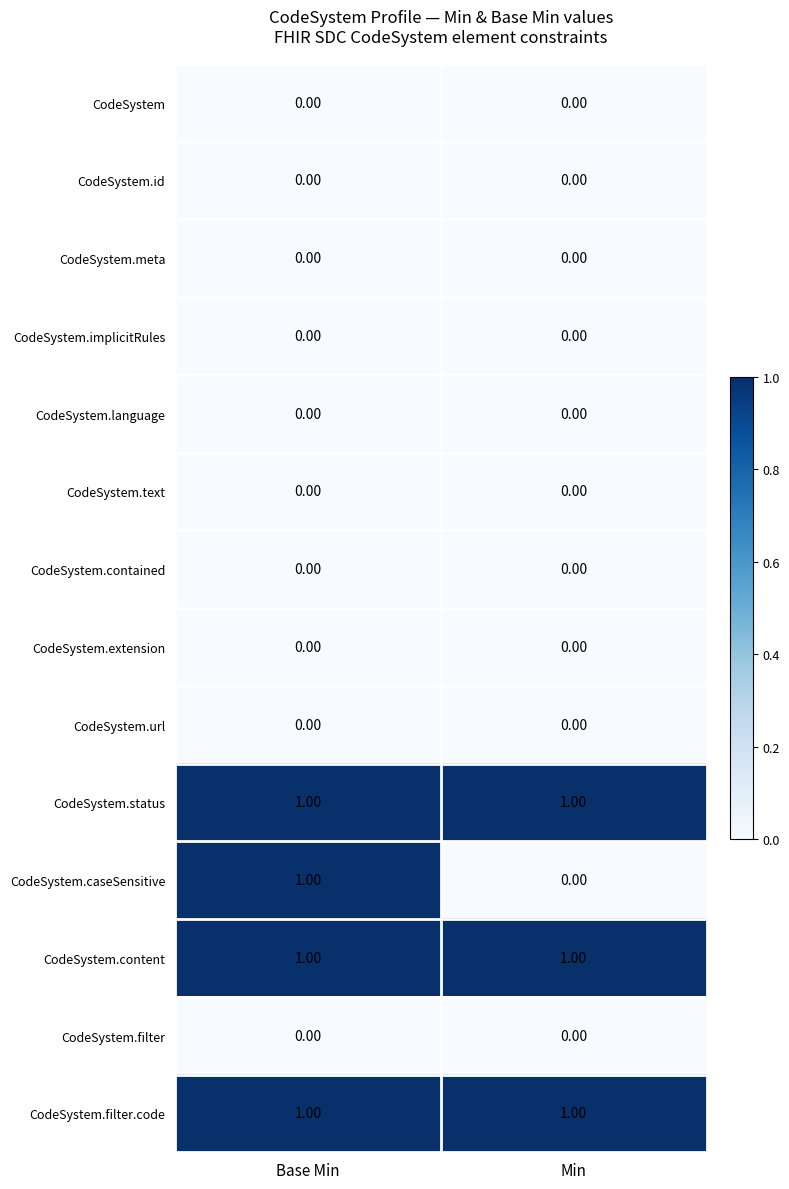

Which series changed the most between Base Min and Min?

CodeSystem.caseSensitive